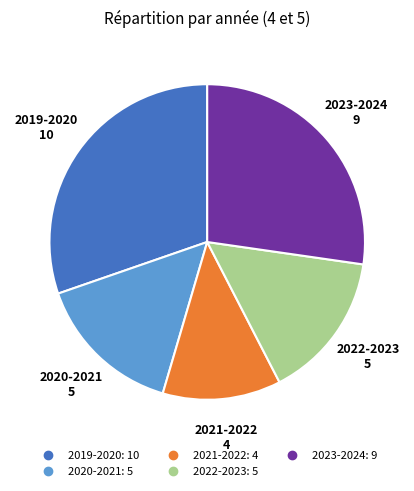

Combined, do 2022-2023 and 2021-2022 account for over 50%?

No